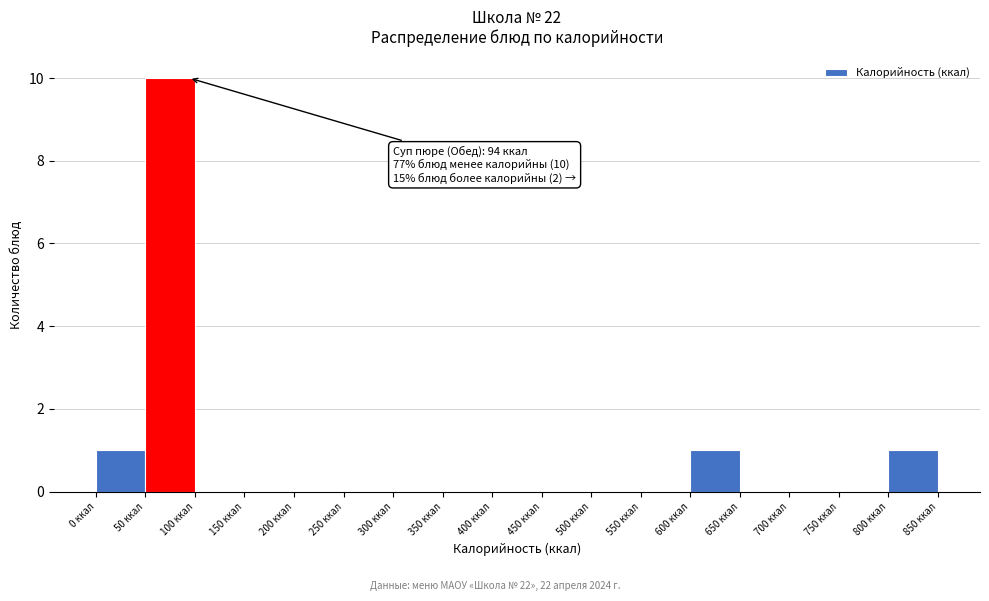

Over which range of the x-axis is the bar tallest?

50 to 100